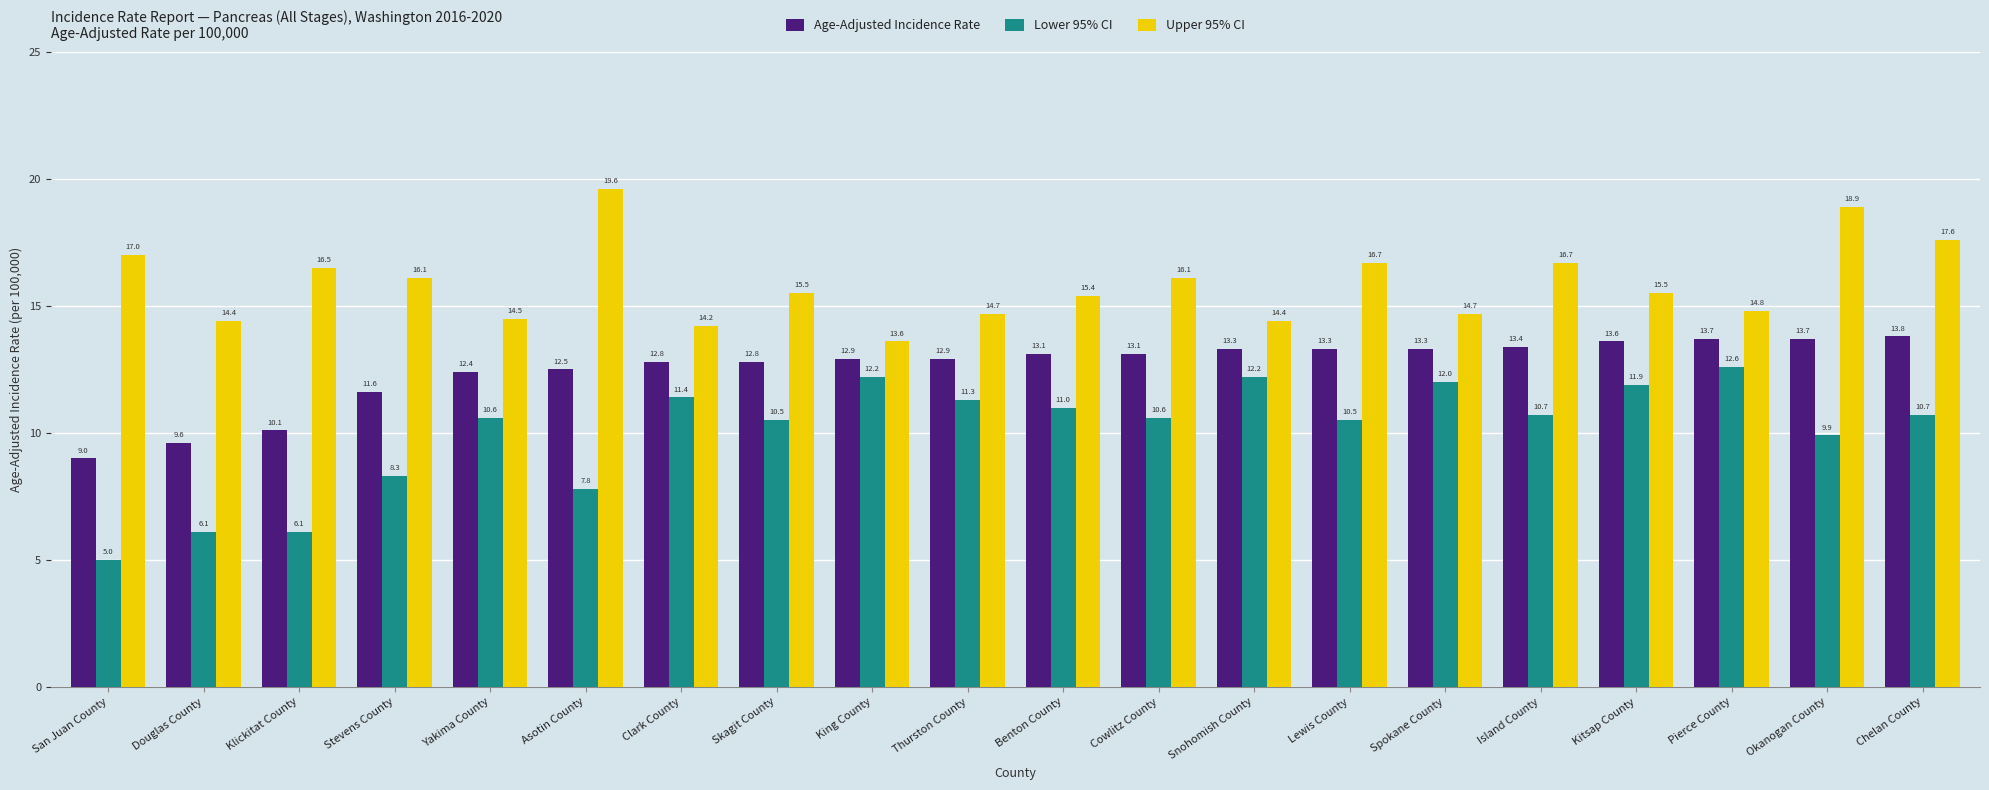

Is the value of Lower 95% CI at Stevens County greater than the value of Upper 95% CI at Yakima County?

No